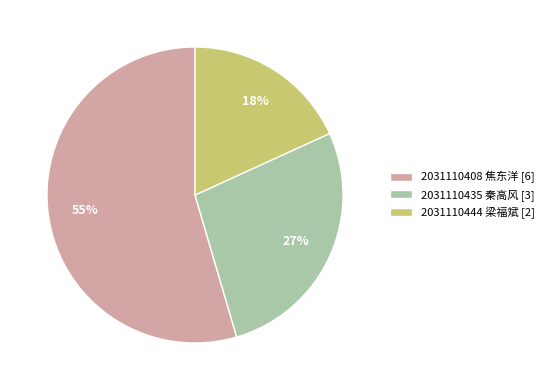

To the nearest percent, what percentage of the pie is 2031110444 梁福斌?

18%